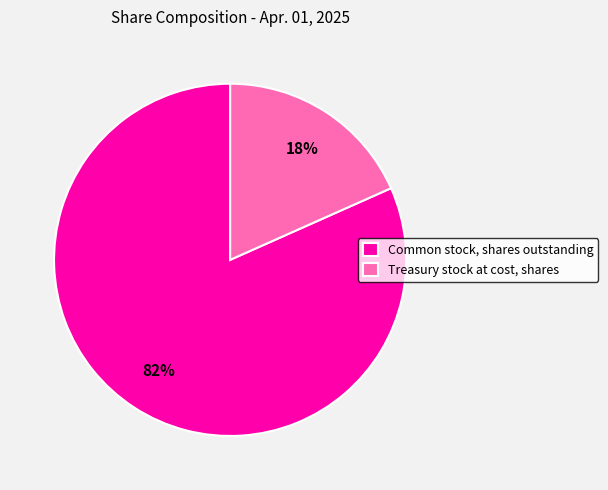

What is the ratio of the value at Treasury stock at cost, shares to the value at Common stock, shares outstanding?

0.2